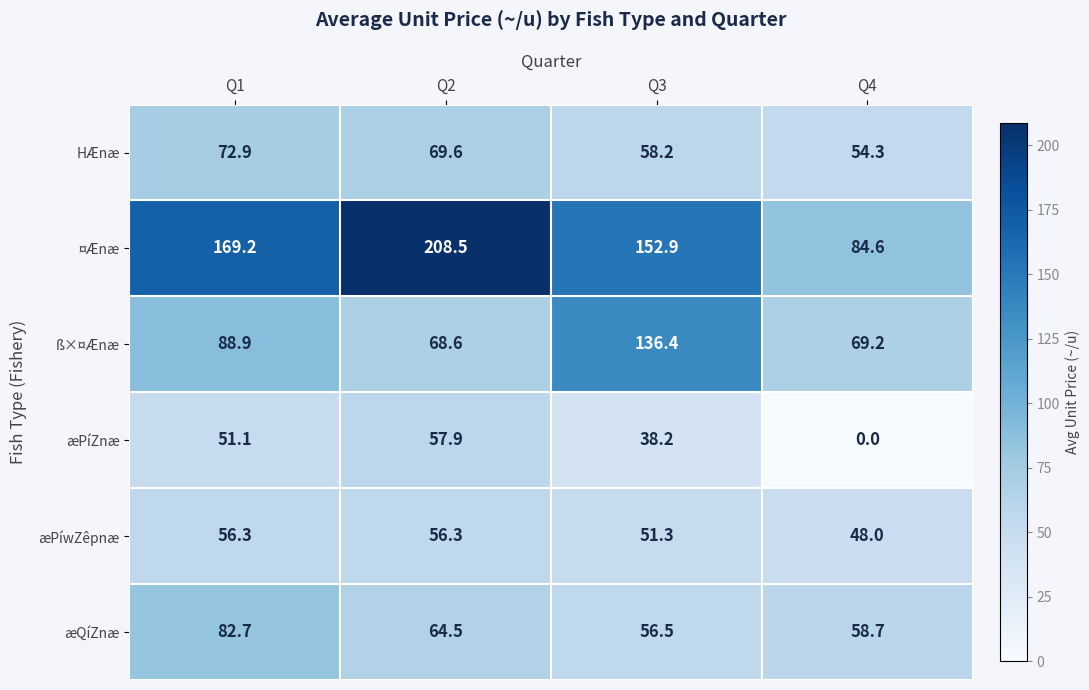

What is the difference between the maximum and second lowest values in the ¤Ænæ series?

55.6